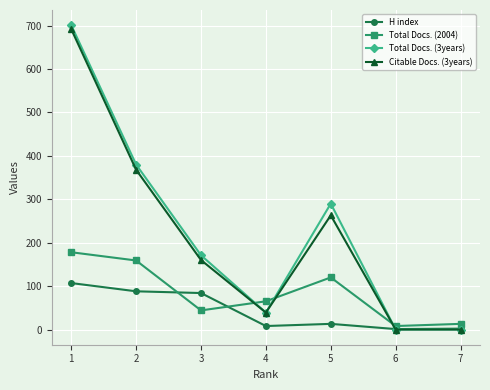

What is the sum of the Total Docs. (2004) values at 3 and 1?

222